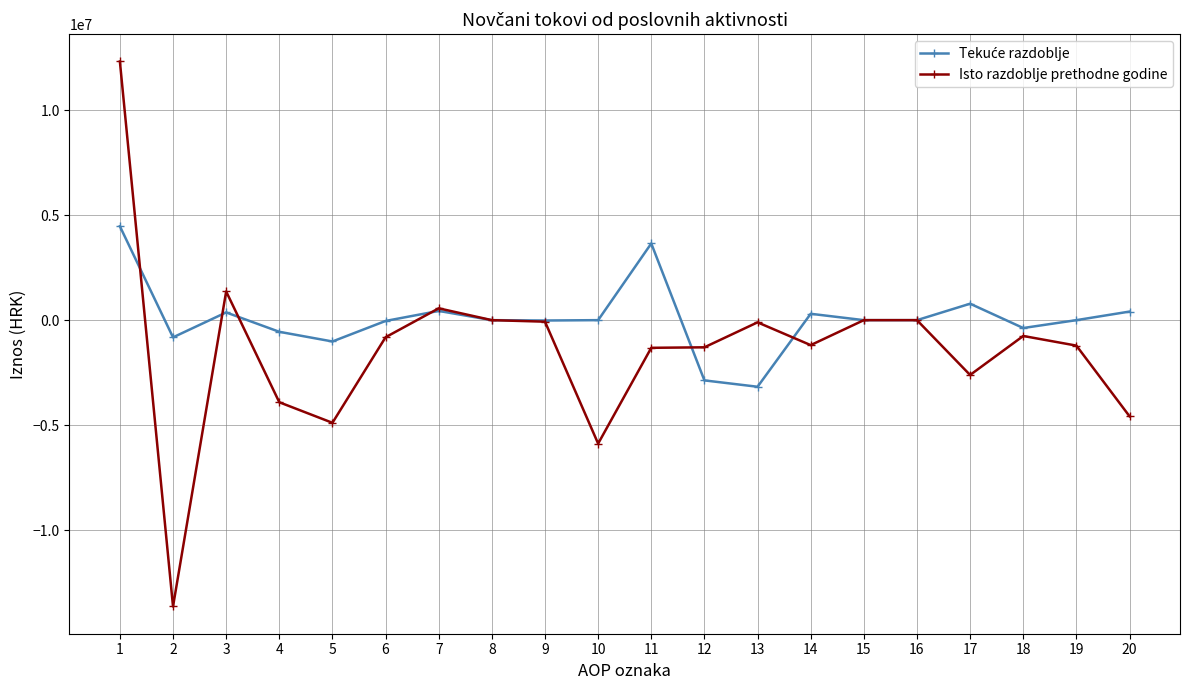

Where is the first local maximum for Isto razdoblje prethodne godine?

3